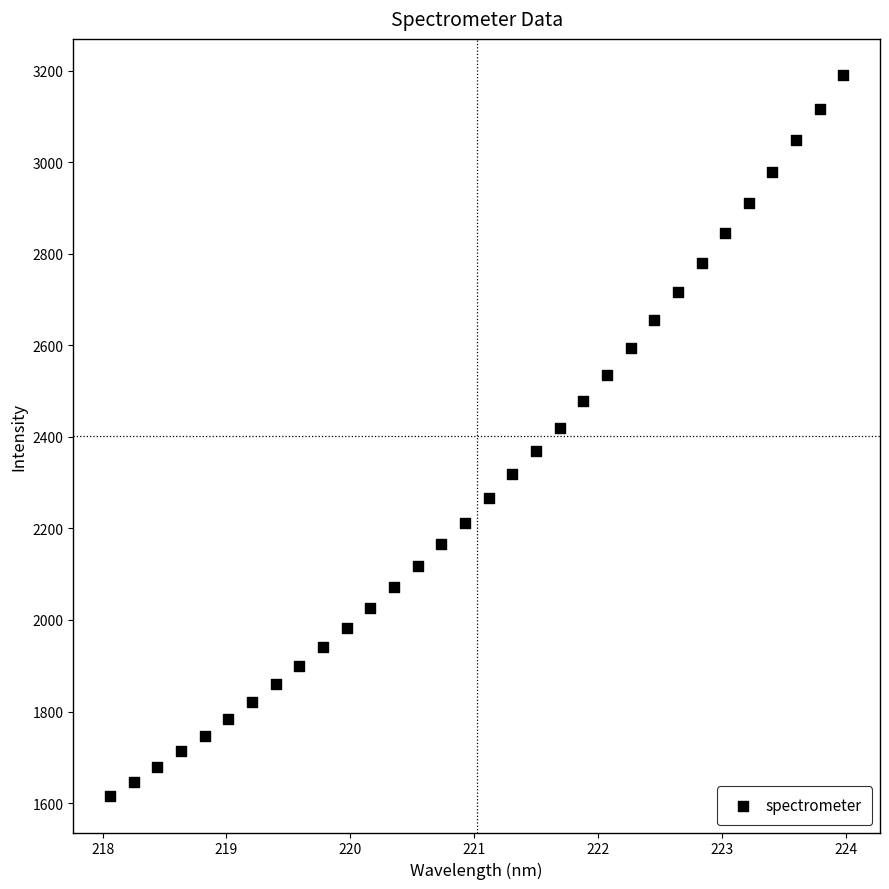

What is the range of Y values (max minus min)?

1576.1